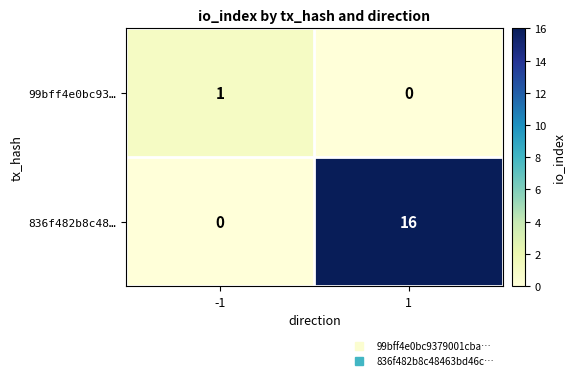

What is the maximum value shown in the chart?

16